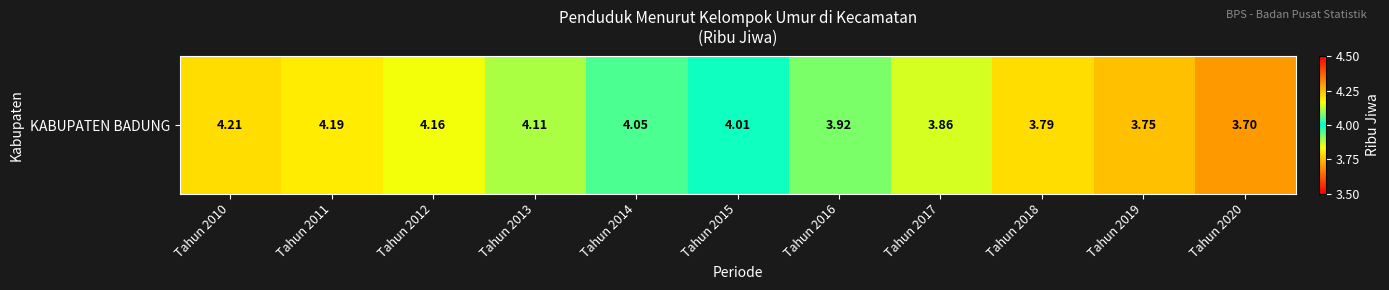

Which has a higher value, Tahun 2016 or Tahun 2013?

Tahun 2013